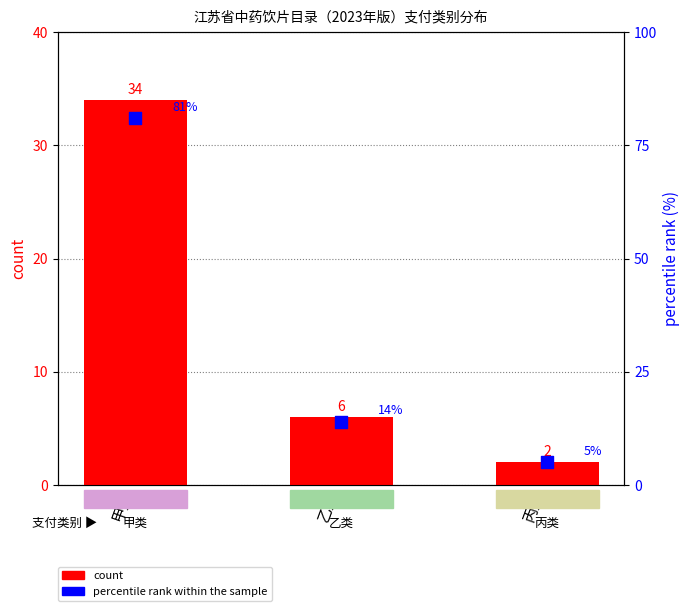

What is the total value across all series at 乙类?

20